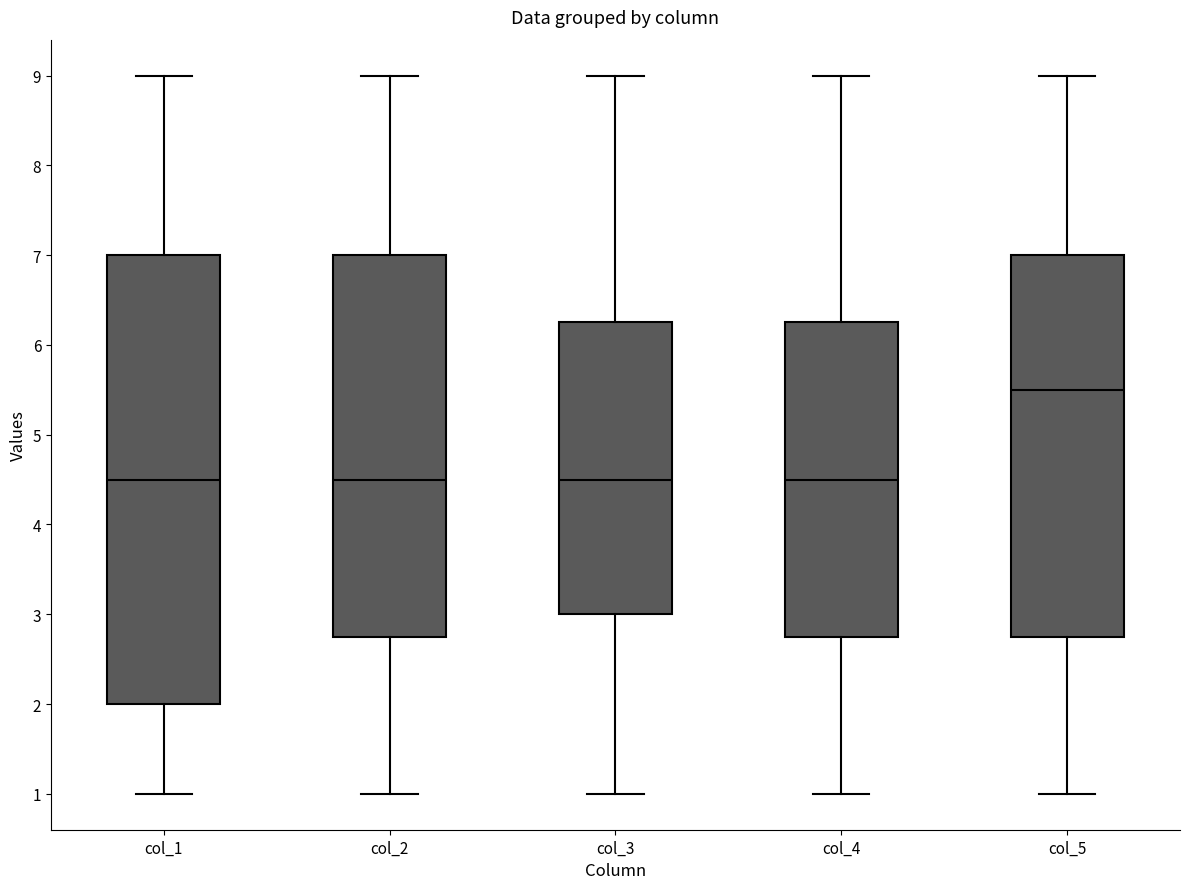

Which box has the highest median line?

col_5